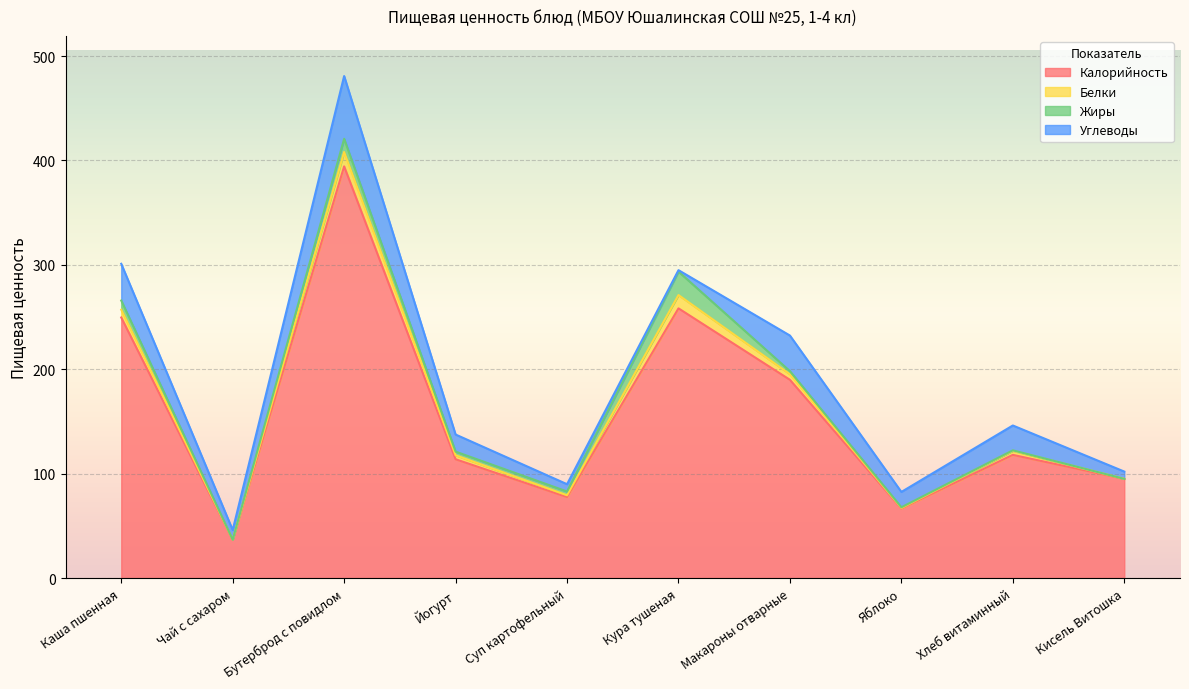

At how many categories does at least one series exceed 193?

3